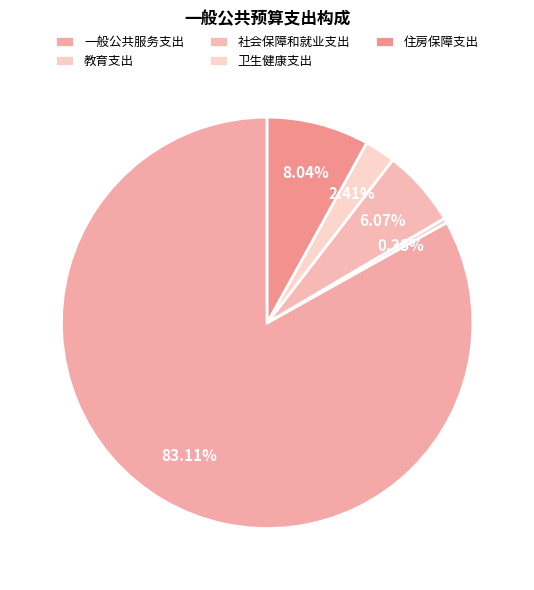

What is the smallest slice in the pie chart?

教育支出